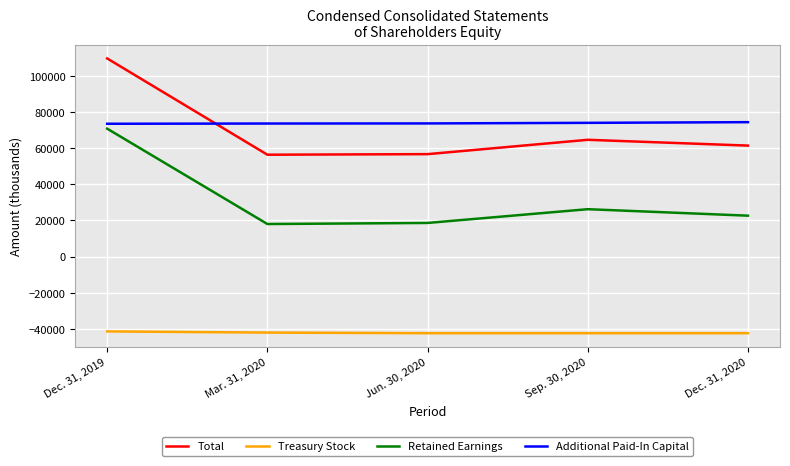

Where is Total nearest to the value 83066?

Sep. 30, 2020